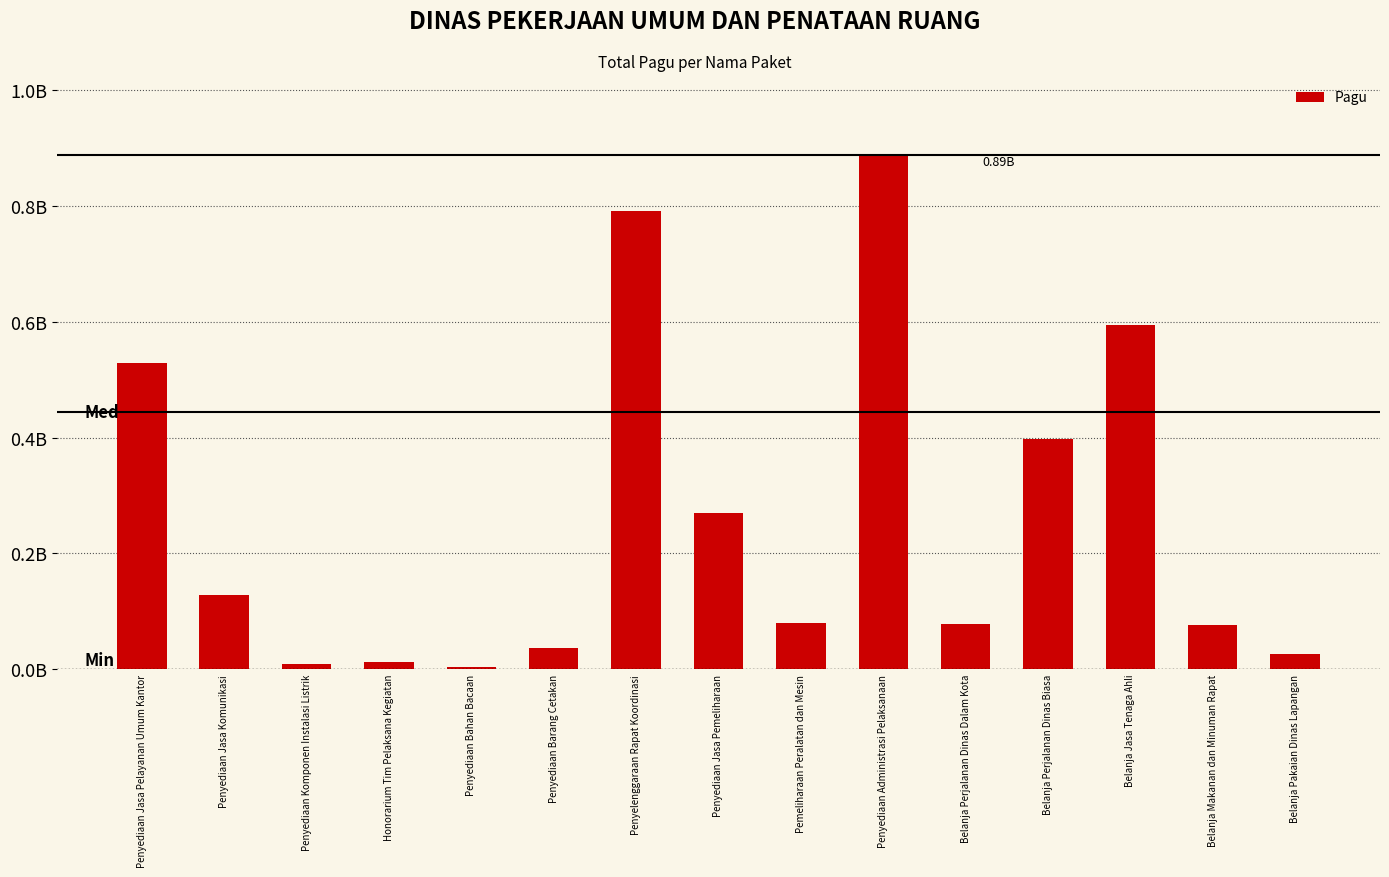

What is the approximate value at Belanja Jasa Tenaga Ahli?

594900000